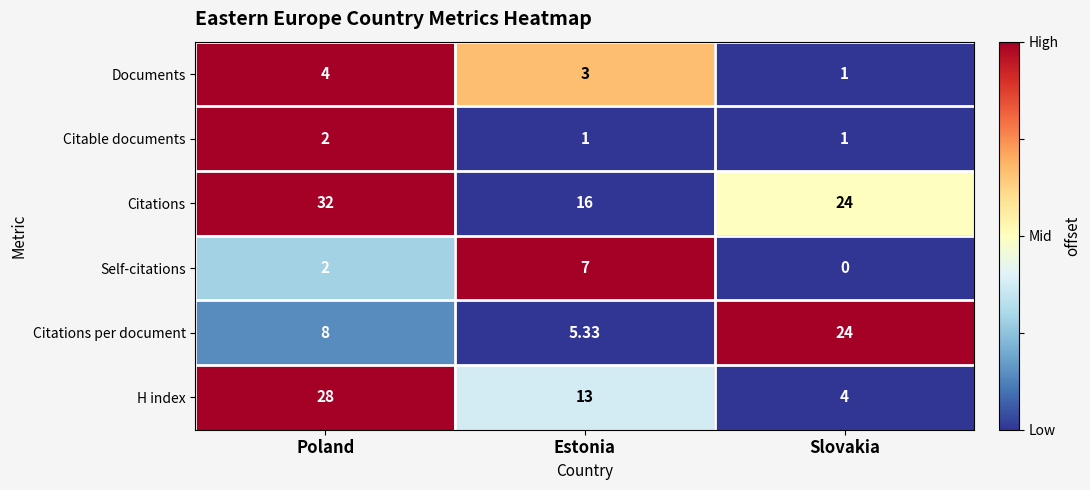

Rank the series by their maximum value, from highest to lowest.

Citations, H index, Citations per document, Self-citations, Documents, Citable documents